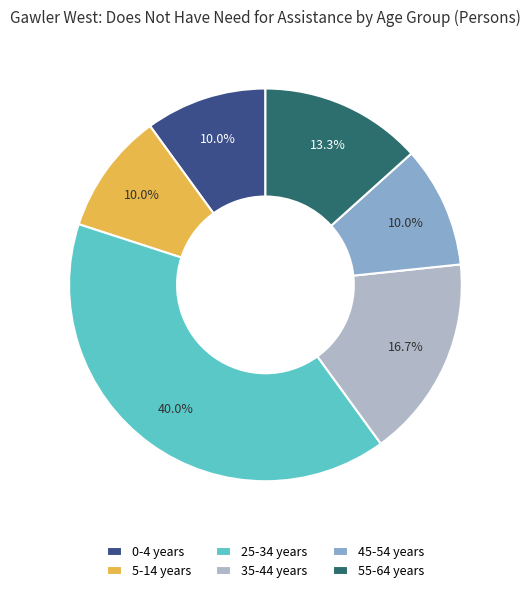

How many slices are in this pie chart?

6